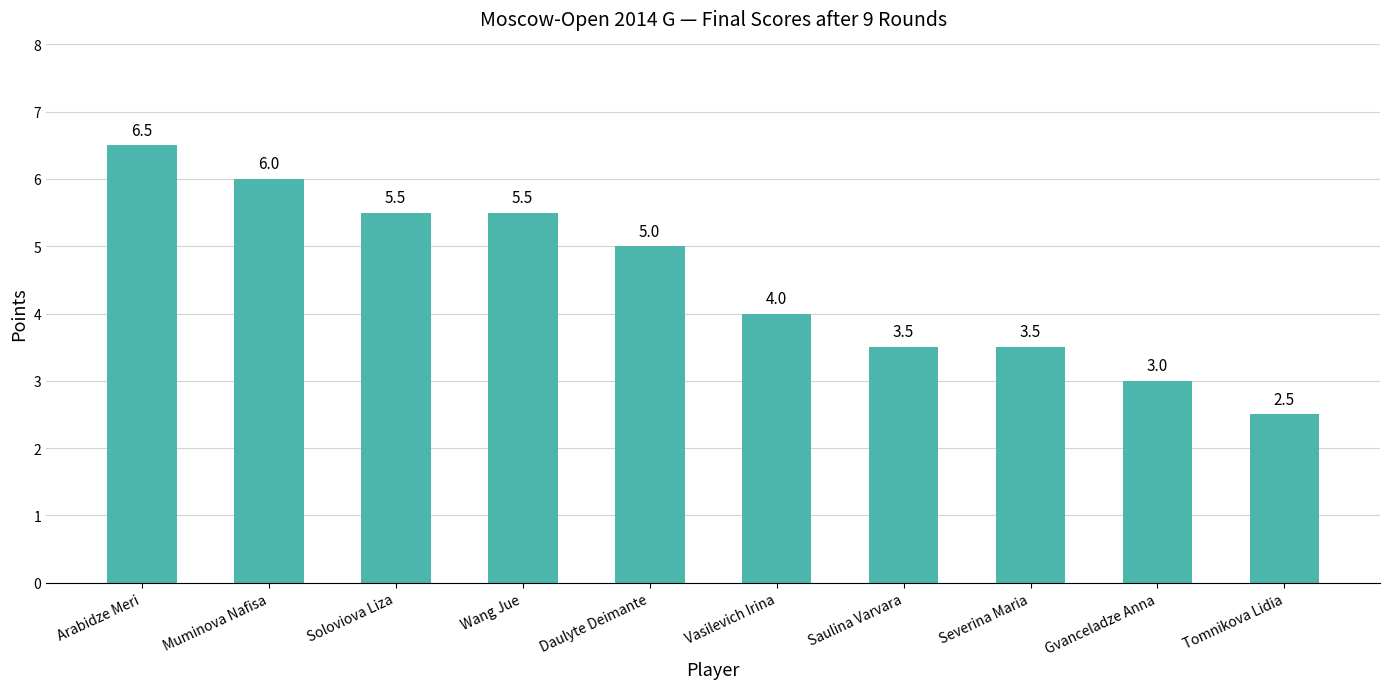

Which label corresponds to the smallest value in the chart?

Tomnikova Lidia